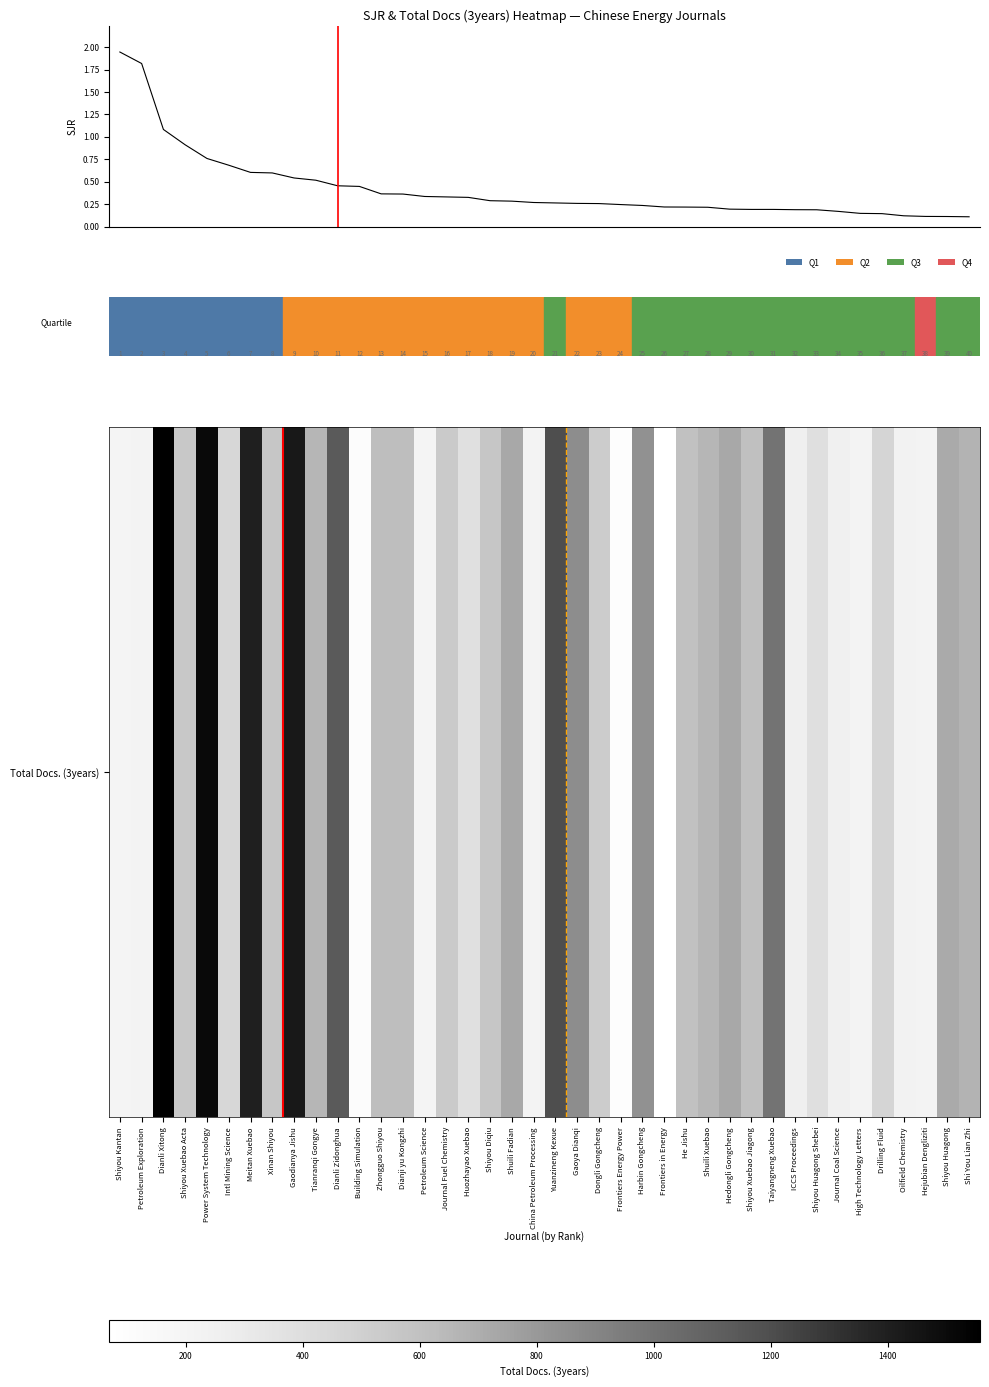

Count the number of categories in the chart.

40